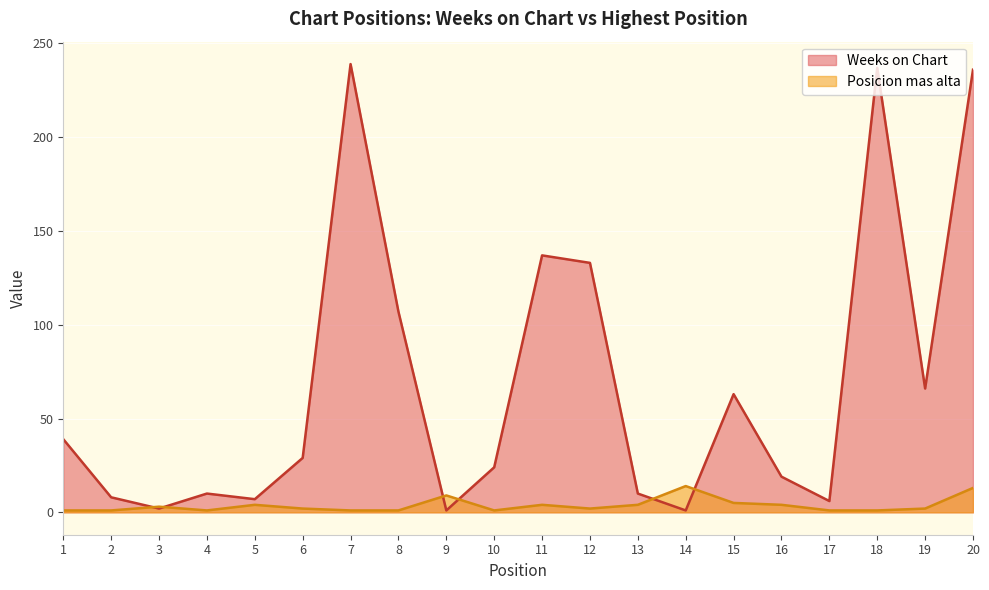

How many values in the Posicion mas alta series exceed 2?

9